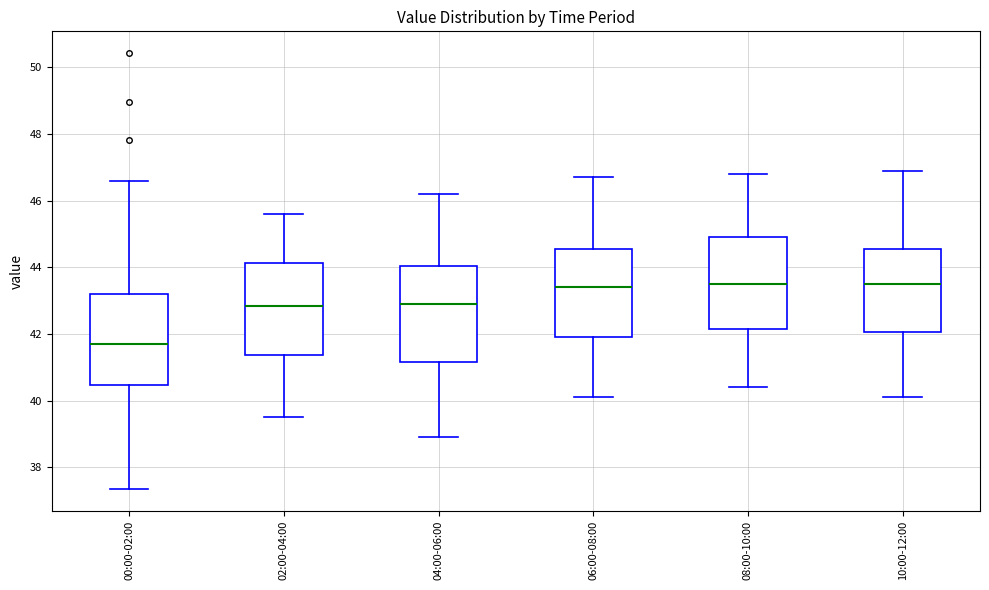

Reading left to right, transcribe this box plot: for each box, give where its median line is, the range the box spans, and where its two whiskers end, as read against the y-axis. The values are not printed on the chart, so give them approximately, as read against the axis.

00:00-02:00: median 41.8, box 40.4 to 43.2, whiskers 37.4 to 46.6
02:00-04:00: median 42.8, box 41.4 to 44.2, whiskers 39.6 to 45.6
04:00-06:00: median 43.0, box 41.2 to 44.0, whiskers 39.0 to 46.2
06:00-08:00: median 43.4, box 42.0 to 44.6, whiskers 40.2 to 46.8
08:00-10:00: median 43.6, box 42.2 to 45.0, whiskers 40.4 to 46.8
10:00-12:00: median 43.6, box 42.0 to 44.6, whiskers 40.2 to 47.0